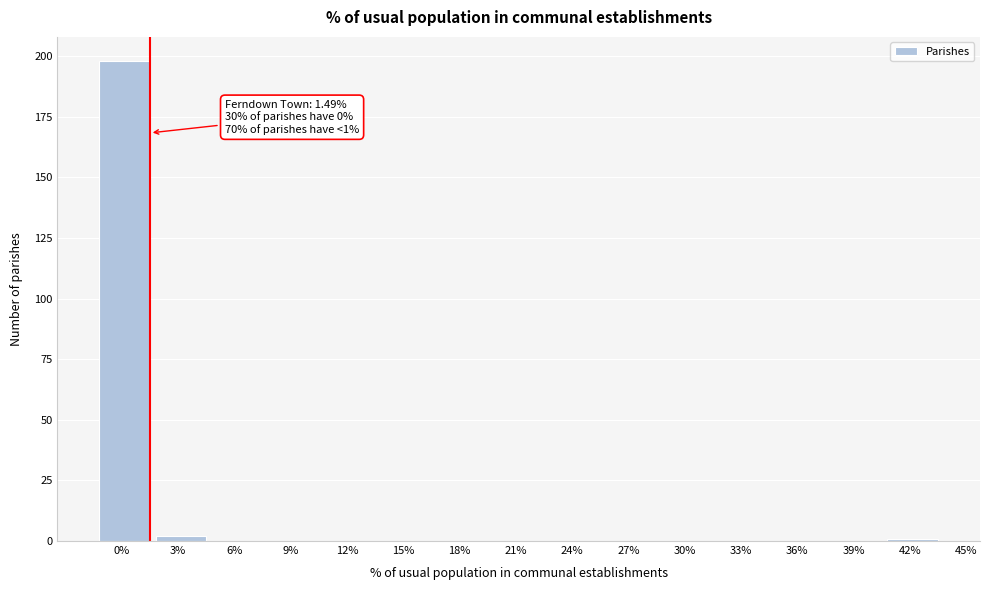

Reading left to right, transcribe all the data shown in this chart.

0%=198	3%=2	6%=0	9%=0	12%=0	15%=0	18%=0	21%=0	24%=0	27%=0	30%=0	33%=0	36%=0	39%=0	42%=1